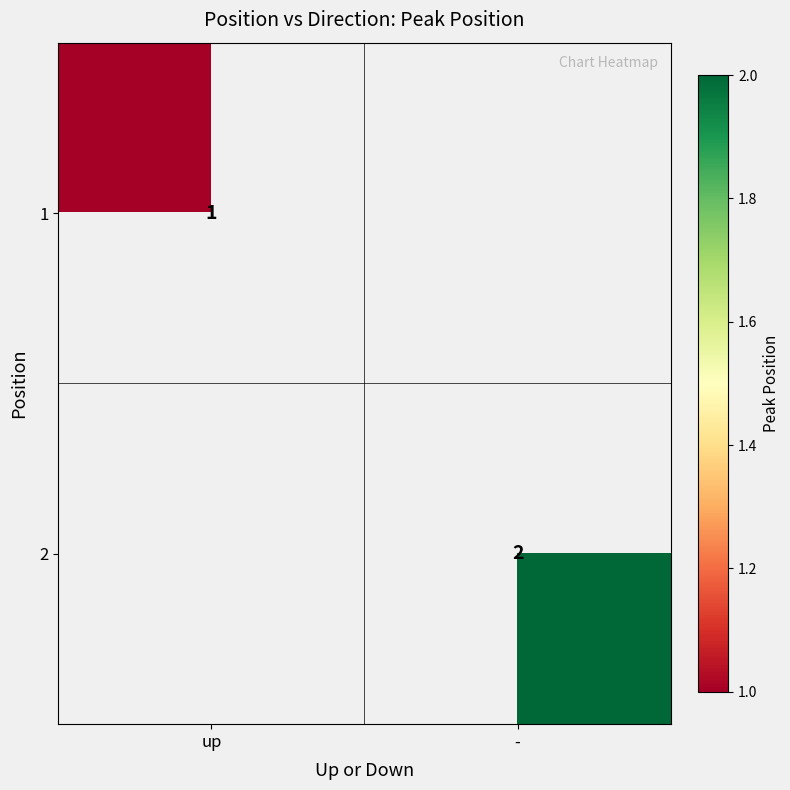

Is it true that 1 equals 1 at up?

True